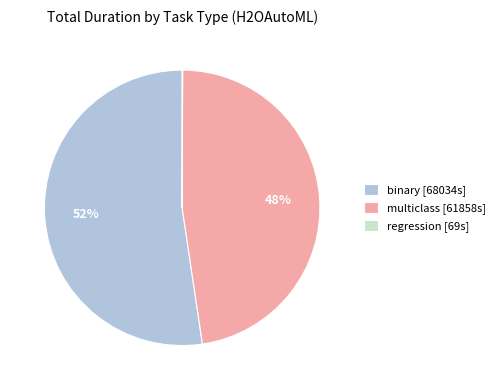

Approximately how many times larger is the value at multiclass [61858s] compared to binary [68034s]?

0.9